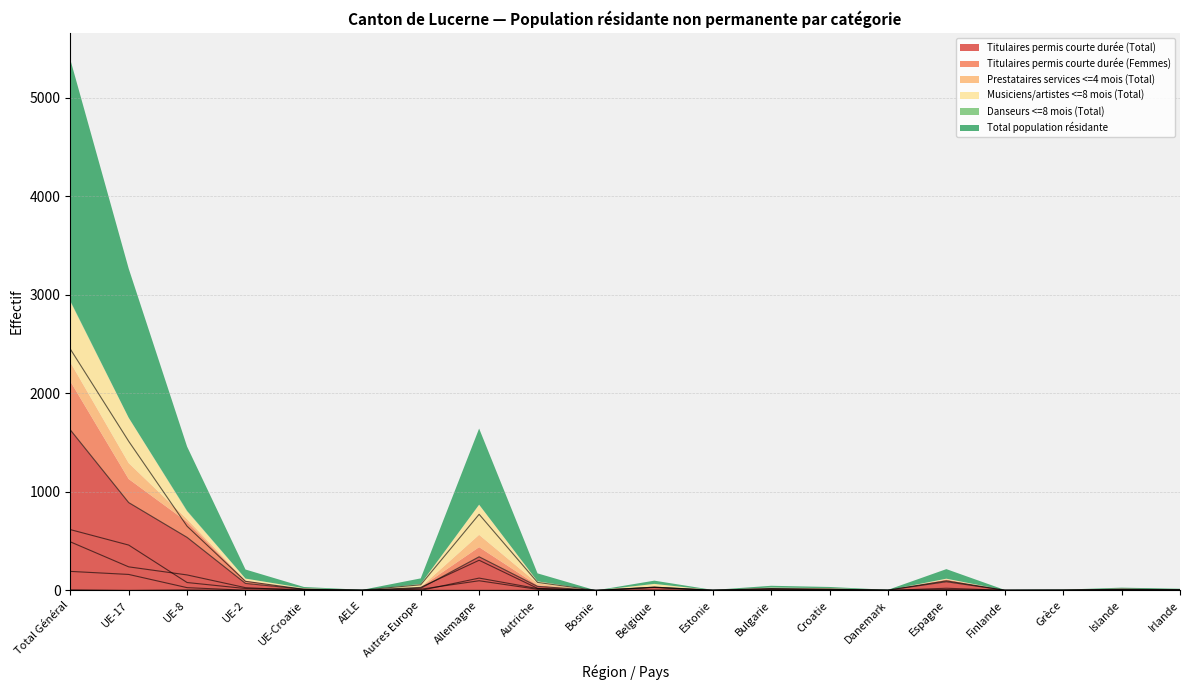

How many interior local valleys does the Titulaires permis courte durée (Total) series have?

5